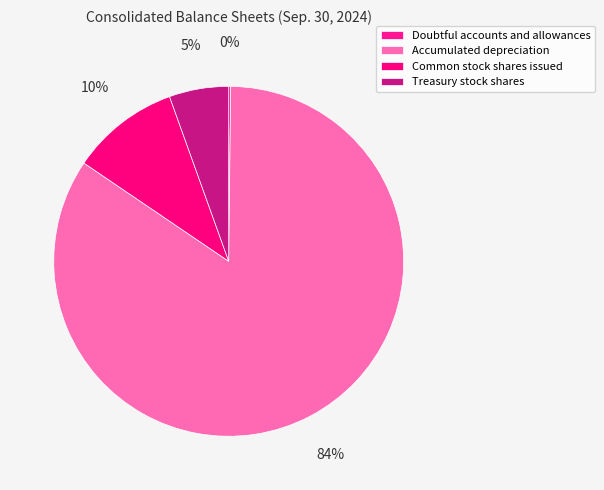

To the nearest percent, what is the difference between the Common stock shares issued and Accumulated depreciation slice percentages?

74%